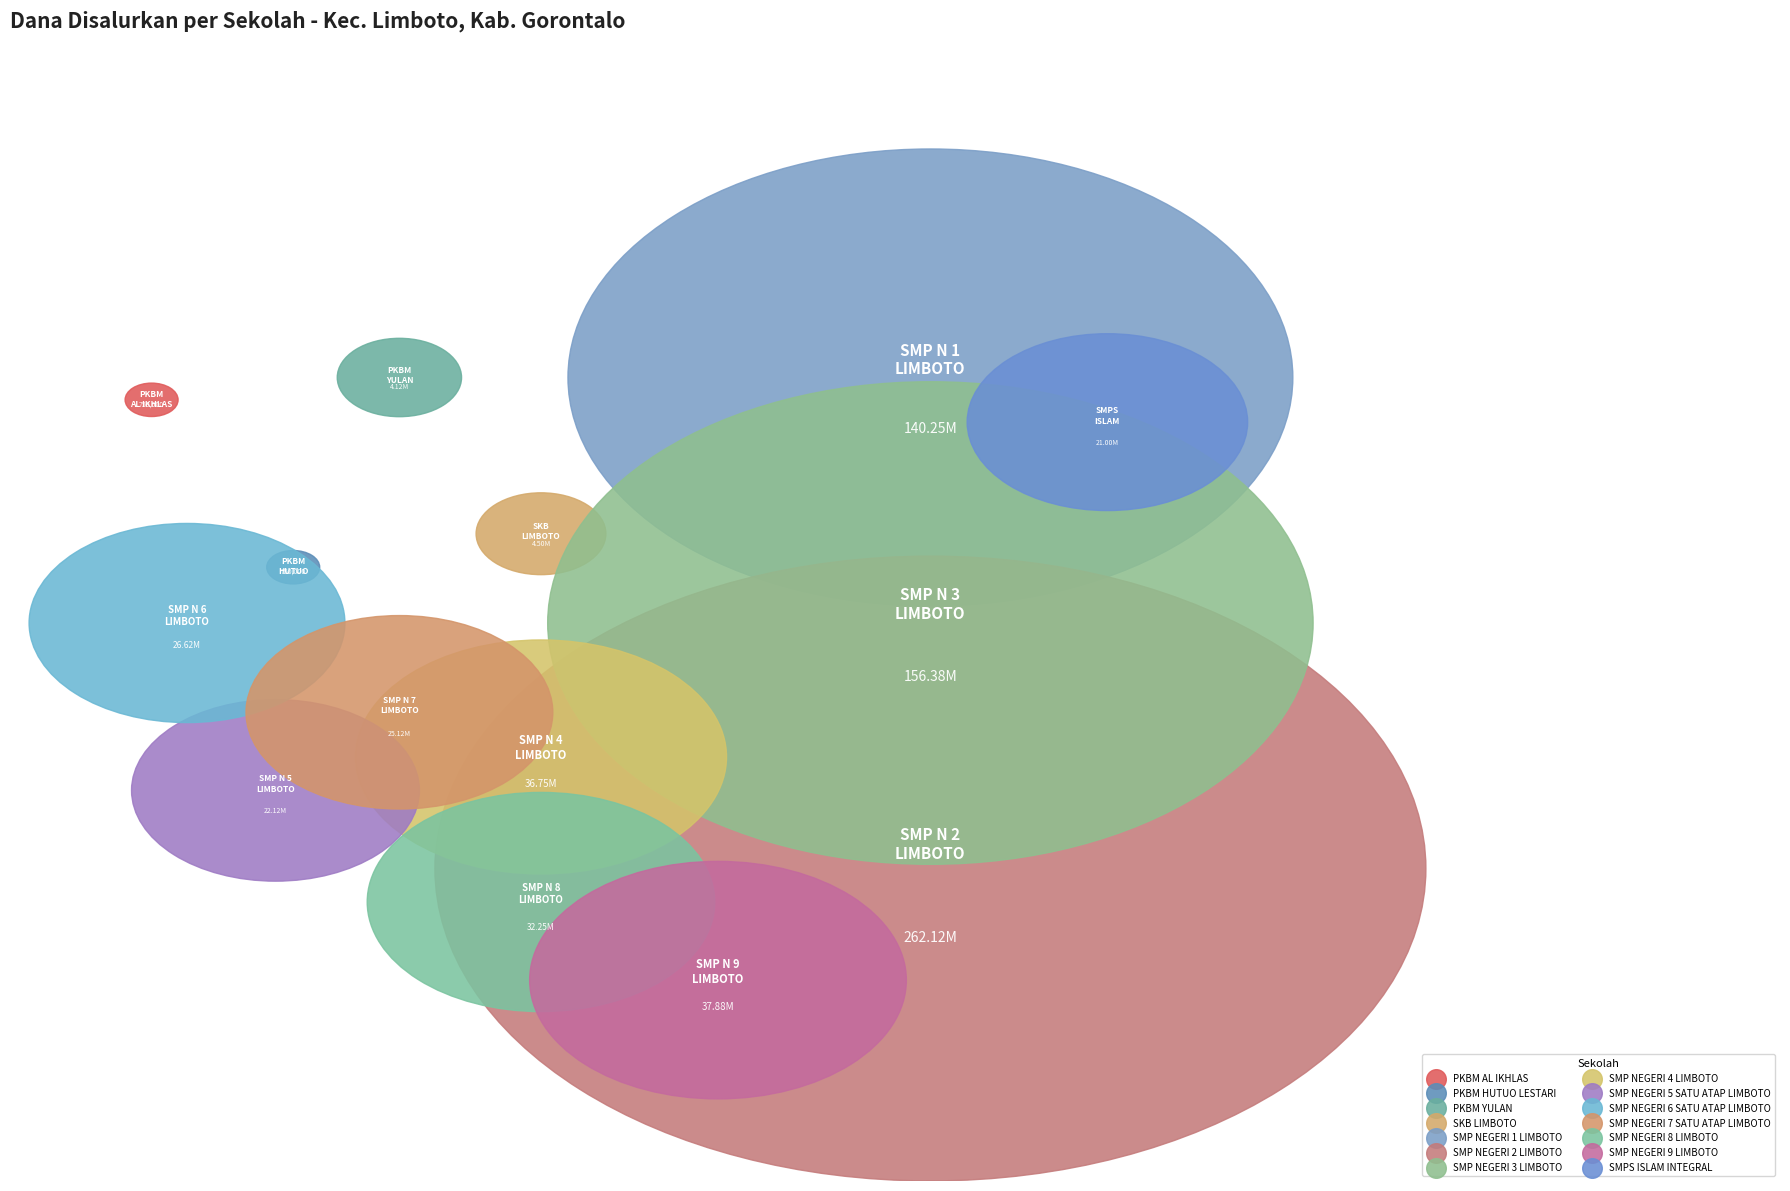

To the nearest percent, what is the difference between the SMP NEGERI 2 LIMBOTO and PKBM HUTUO LESTARI slice percentages?

34%